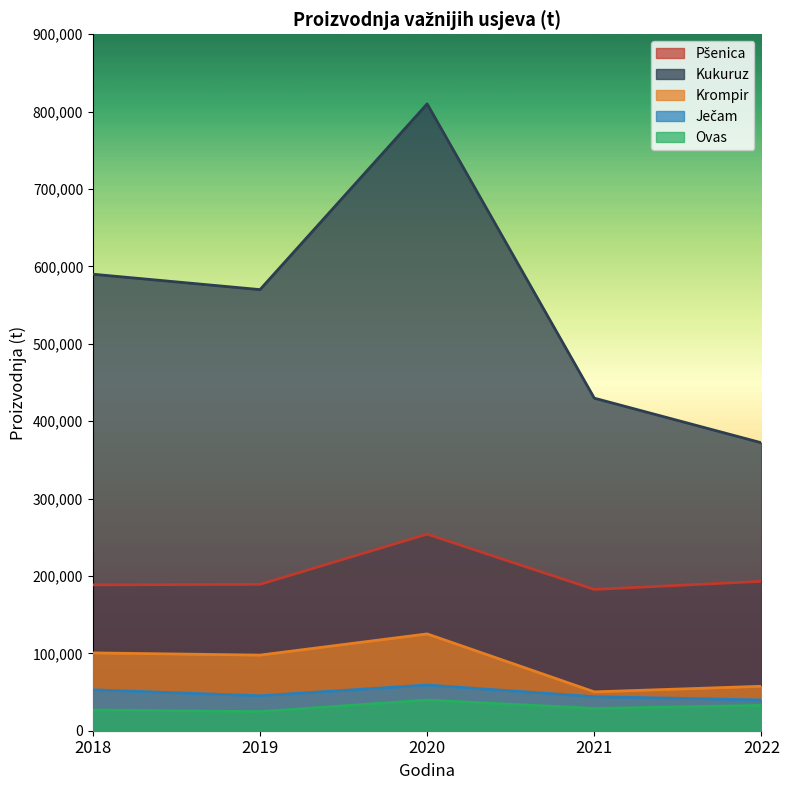

What is the difference between the highest and lowest values at 2021?

400962